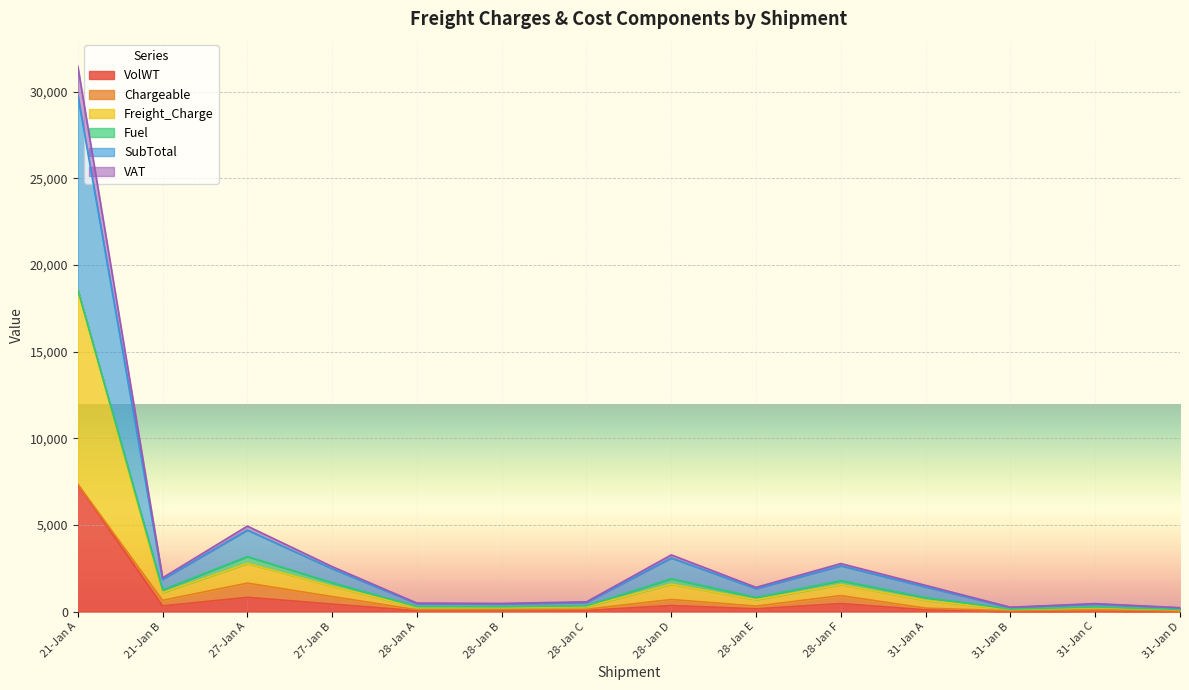

What is the maximum value for VolWT?

7338.0